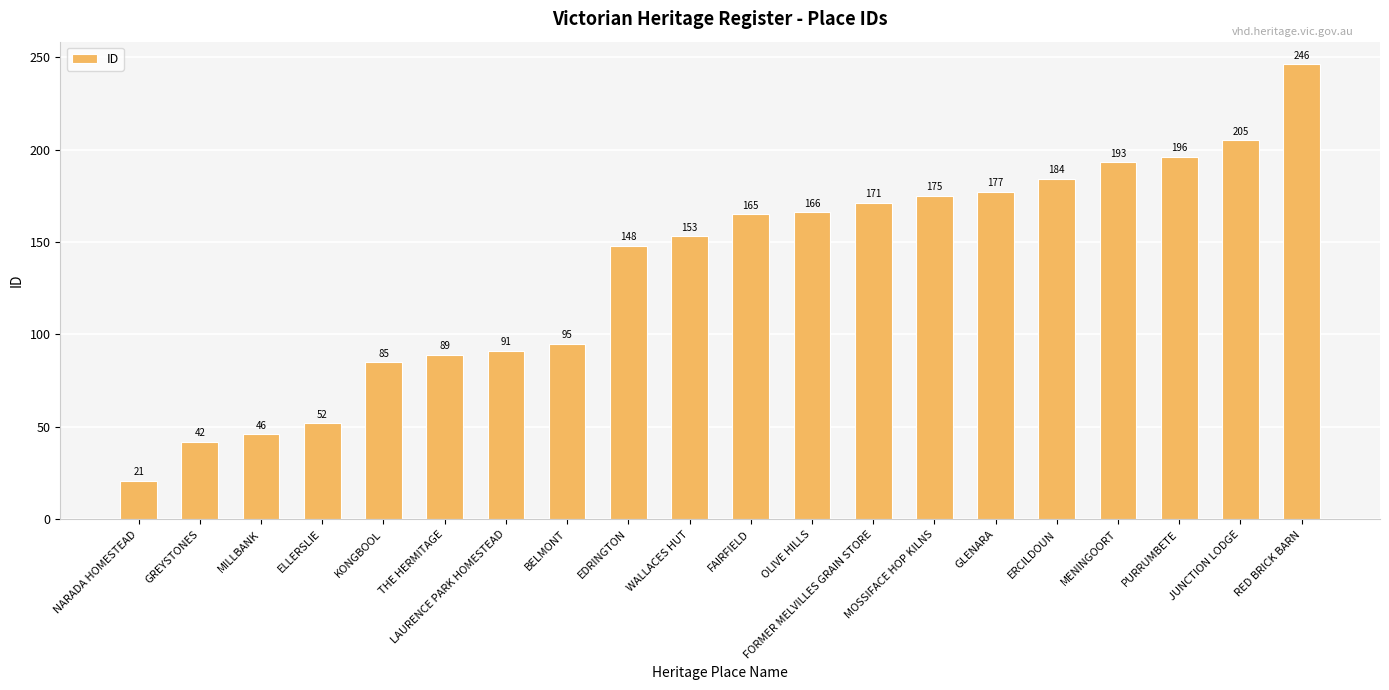

True or false: the data shows 85 at KONGBOOL.

True